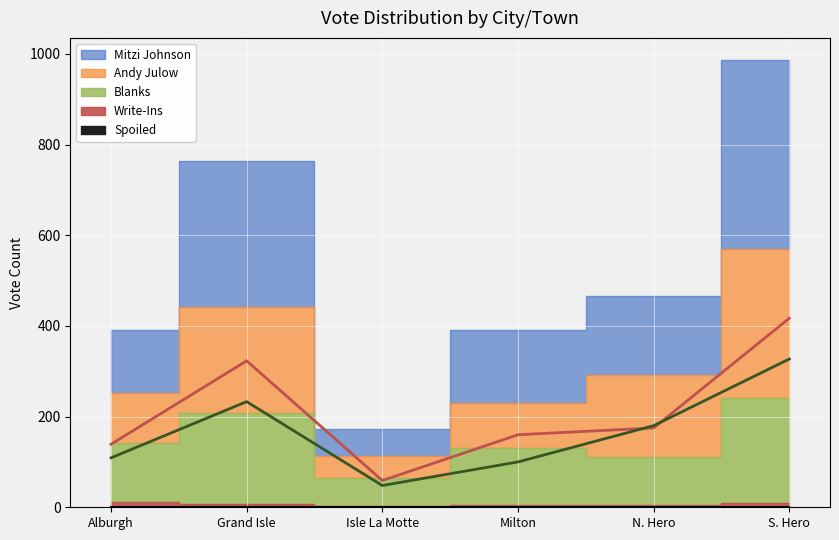

Reading left to right, list all the values displayed in this chart.

Mitzi Johnson: Alburgh=139	Grand Isle=323	Isle La Motte=59	Milton=160	N. Hero=175	S. Hero=417
Andy Julow: Alburgh=109	Grand Isle=233	Isle La Motte=48	Milton=100	N. Hero=180	S. Hero=327
Write-Ins: Alburgh=11	Grand Isle=7	Isle La Motte=2	Milton=4	N. Hero=6	S. Hero=9
Blanks: Alburgh=131	Grand Isle=201	Isle La Motte=63	Milton=126	N. Hero=105	S. Hero=233
Spoiled: Alburgh=0	Grand Isle=0	Isle La Motte=0	Milton=0	N. Hero=0	S. Hero=0